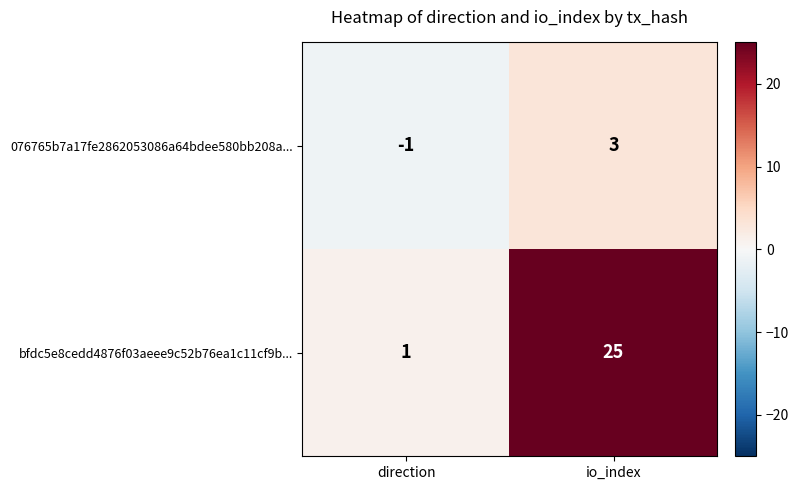

Which series changed the most between direction and io_index?

bfdc5e8cedd4876f03aeee9c52b76ea1c11cf9b...